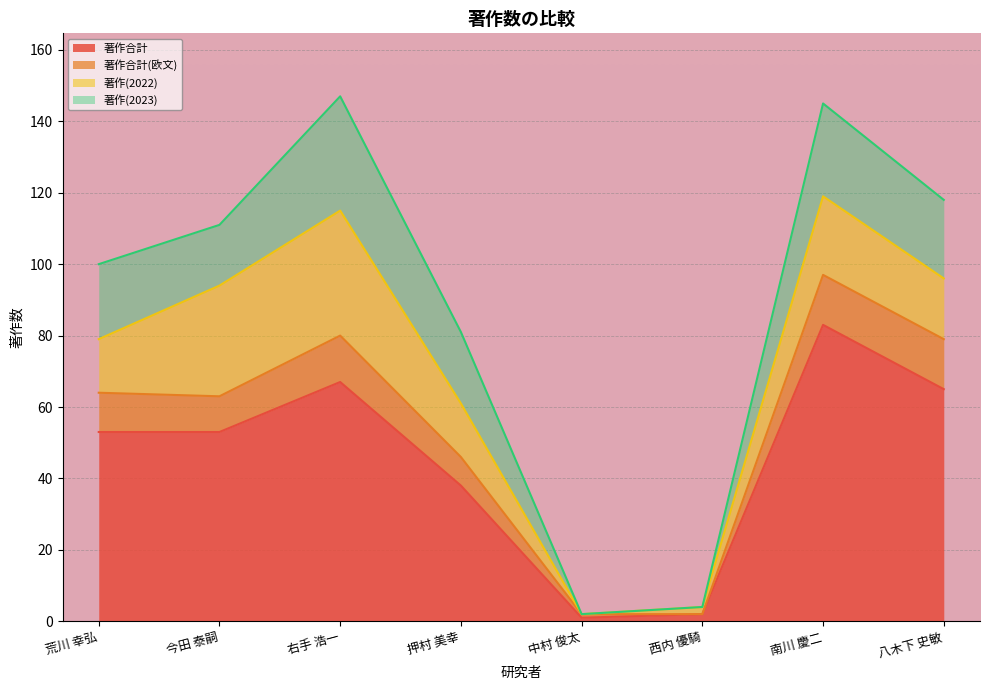

Where does the 著作合計 series first go above 53?

右手 浩一